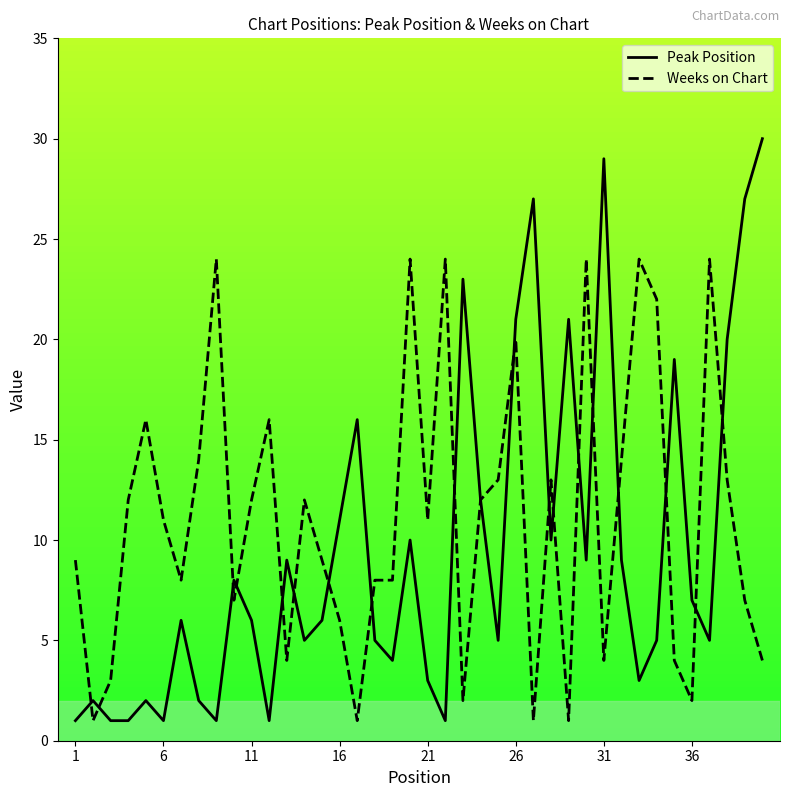

What is the difference between the second highest and second lowest values in the Weeks on Chart series?

23